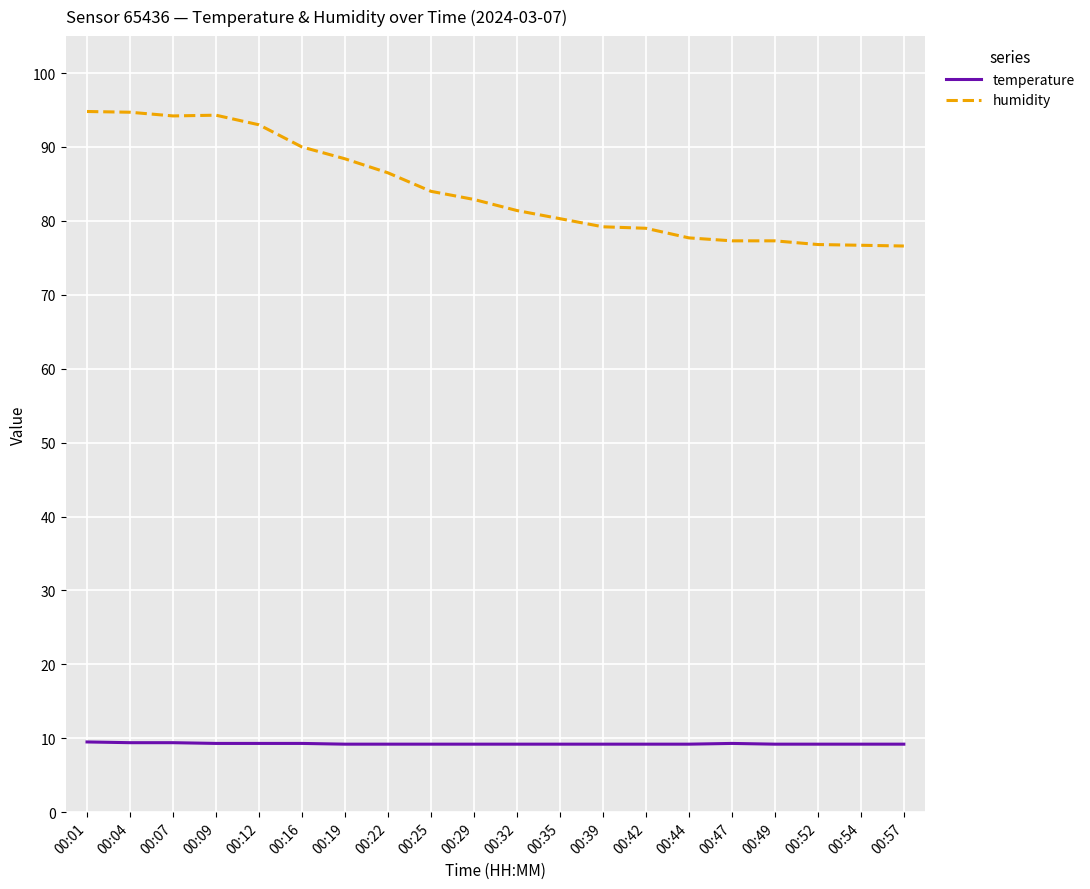

What is the total value across all series at 00:32?

90.6